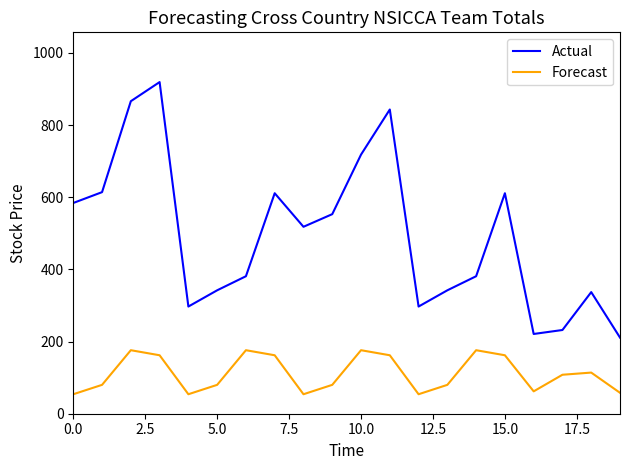

What is the lowest value of the Forecast series?

54